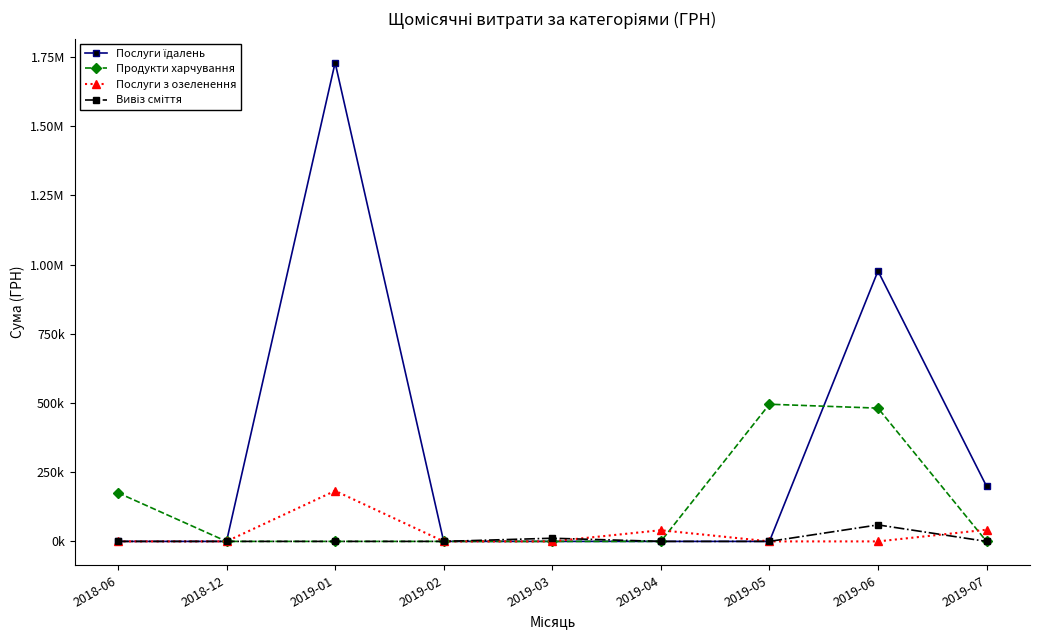

Does the chart have visible grid lines?

No